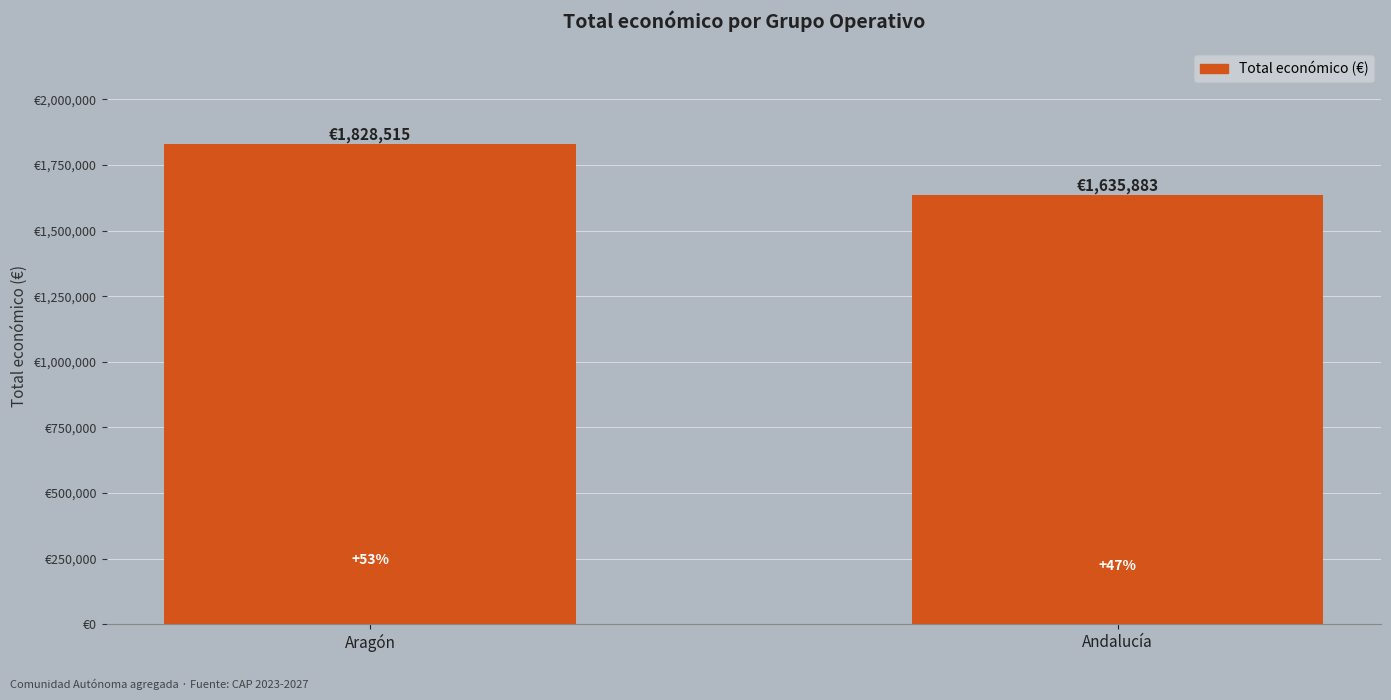

Where is the data nearest to the value 1732199?

Aragón